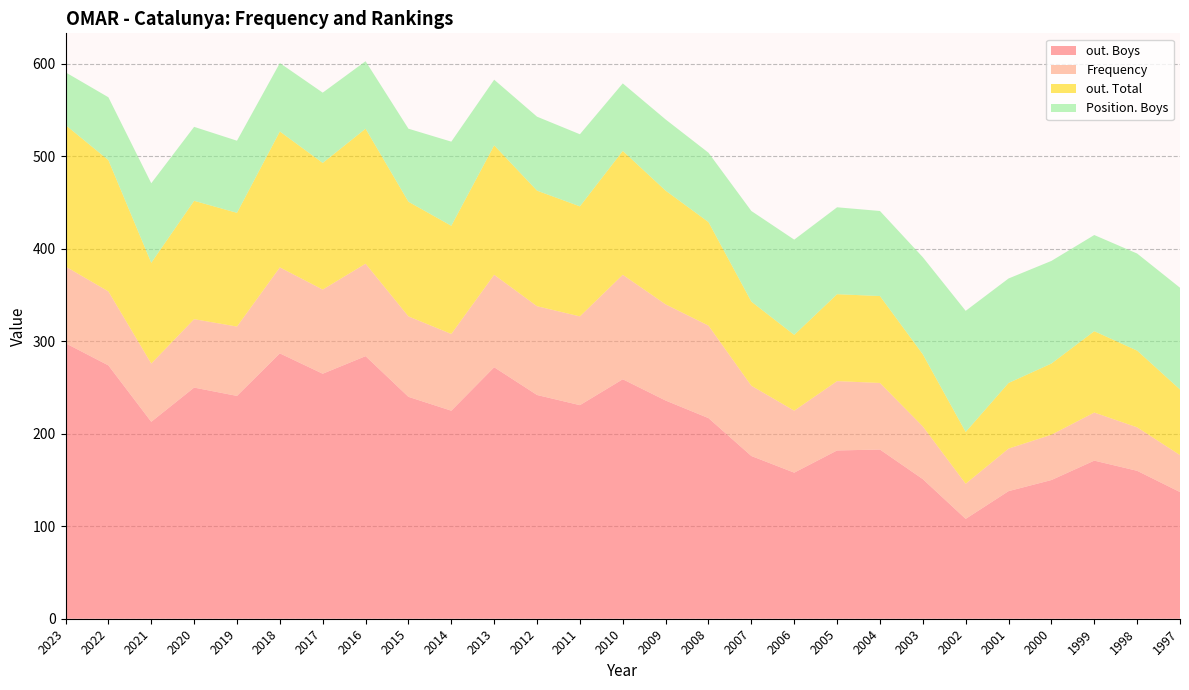

Reading left to right, list all the values displayed in this chart.

out. Boys: 2023=298	2022=274	2021=213	2020=250	2019=241	2018=287	2017=265	2016=284	2015=240	2014=225	2013=272	2012=242	2011=231	2010=259	2009=236	2008=217	2007=176	2006=158	2005=182	2004=183	2003=151	2002=108	2001=138	2000=150	1999=171	1998=160	1997=137
Frequency: 2023=83	2022=80	2021=63	2020=74	2019=75	2018=93	2017=91	2016=100	2015=87	2014=83	2013=100	2012=96	2011=96	2010=113	2009=104	2008=100	2007=76	2006=67	2005=75	2004=72	2003=57	2002=38	2001=46	2000=49	1999=52	1998=47	1997=40
out. Total: 2023=153	2022=142	2021=109	2020=128	2019=123	2018=147	2017=137	2016=146	2015=124	2014=117	2013=140	2012=125	2011=119	2010=134	2009=123	2008=112	2007=91	2006=82	2005=94	2004=94	2003=78	2002=56	2001=71	2000=77	1999=88	1998=83	1997=71
Position. Boys: 2023=57	2022=68	2021=86	2020=80	2019=78	2018=74	2017=76	2016=73	2015=79	2014=91	2013=71	2012=80	2011=78	2010=73	2009=77	2008=75	2007=98	2006=103	2005=94	2004=92	2003=105	2002=131	2001=113	2000=111	1999=104	1998=105	1997=110